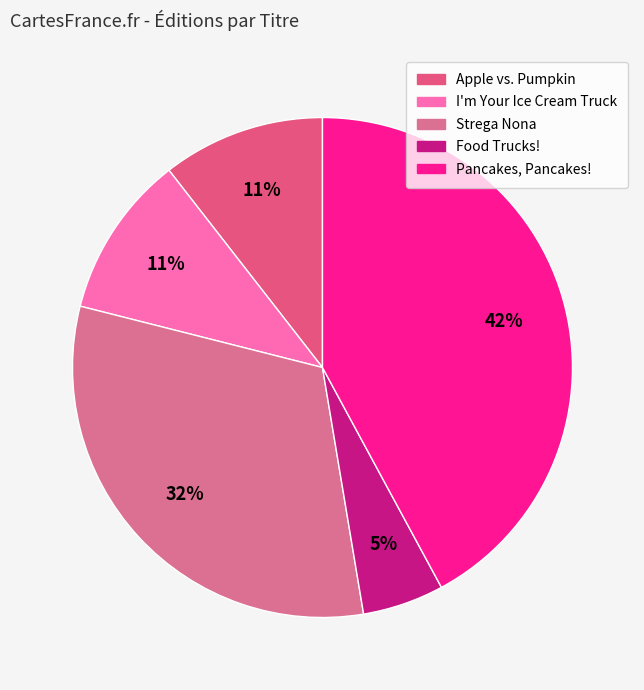

Is there any slice that represents more than half of the pie?

No